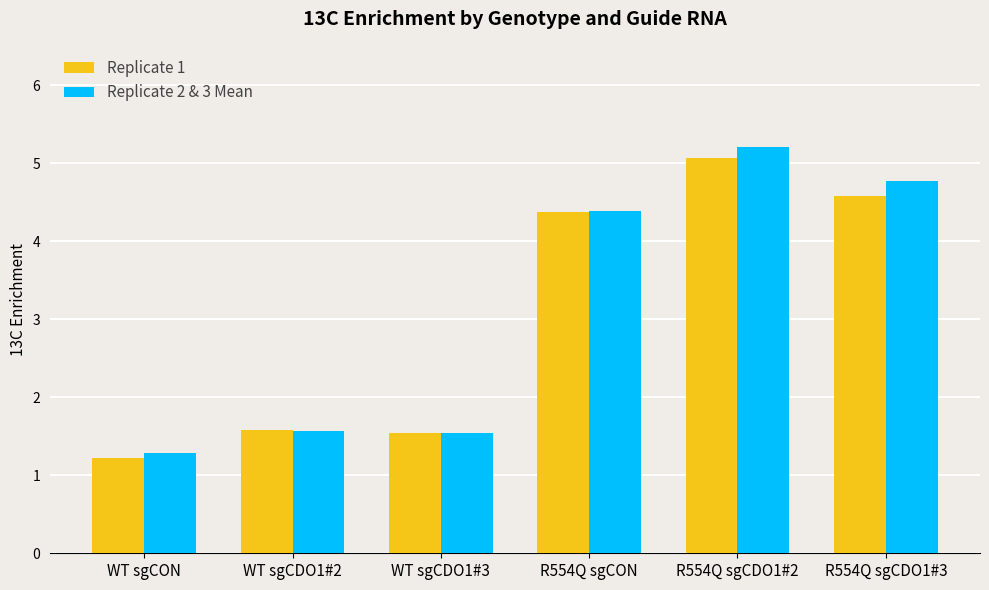

At how many categories does at least one series exceed 4?

3